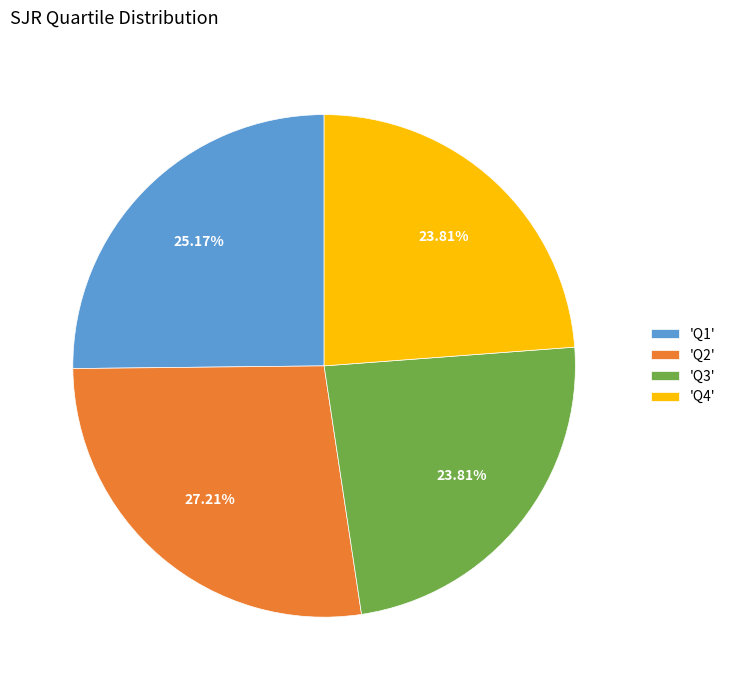

Is the sum of 'Q3' and 'Q4' greater than half?

No